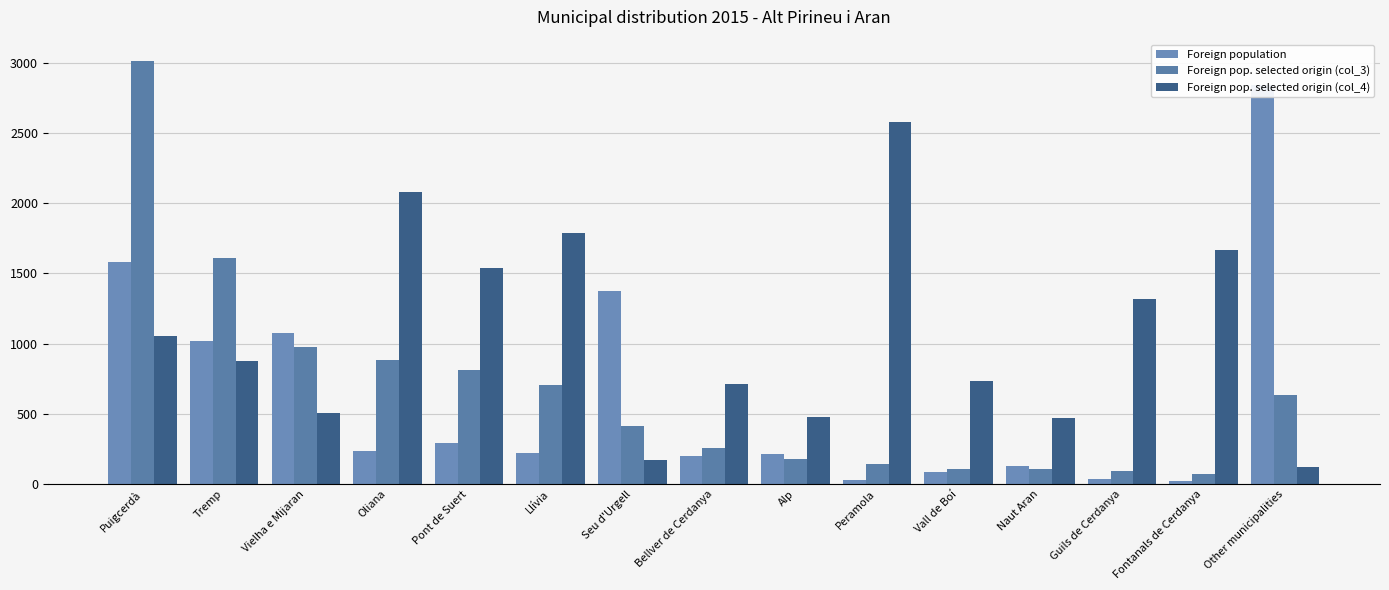

List the labels in order of Foreign population value, smallest first.

Fontanals de Cerdanya, Peramola, Guils de Cerdanya, Vall de Boí, Naut Aran, Bellver de Cerdanya, Alp, Llívia, Oliana, Pont de Suert, Tremp, Vielha e Mijaran, Seu d'Urgell, Puigcerdà, Other municipalities